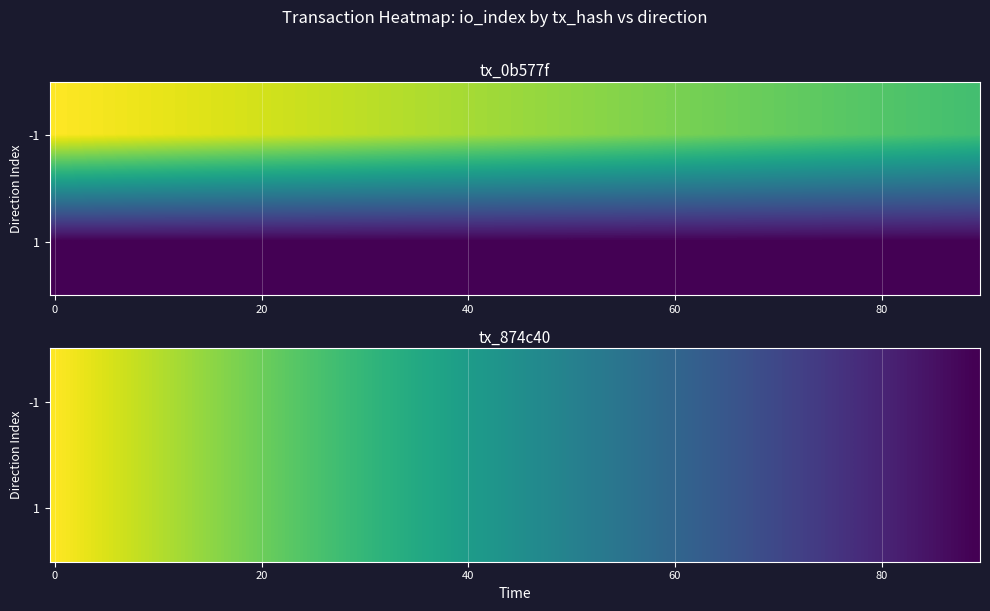

Which series has the largest total across all categories?

tx_0b577f